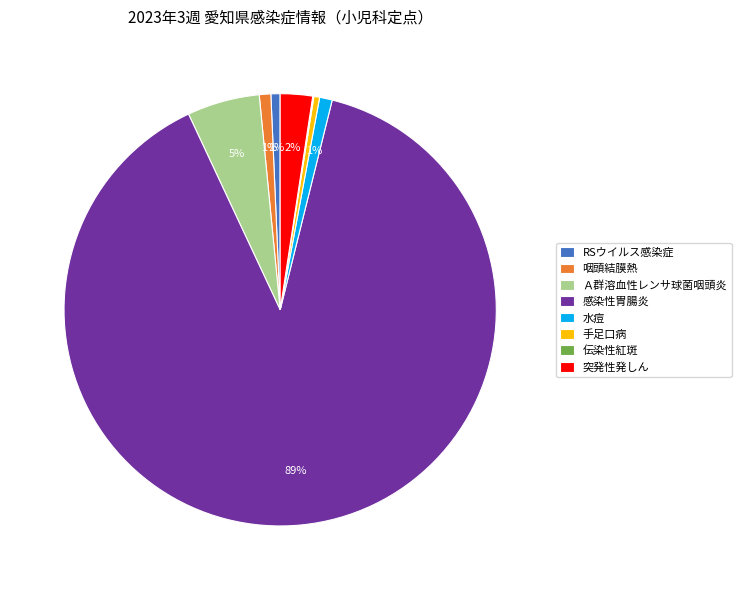

Does any single category account for the majority?

Yes